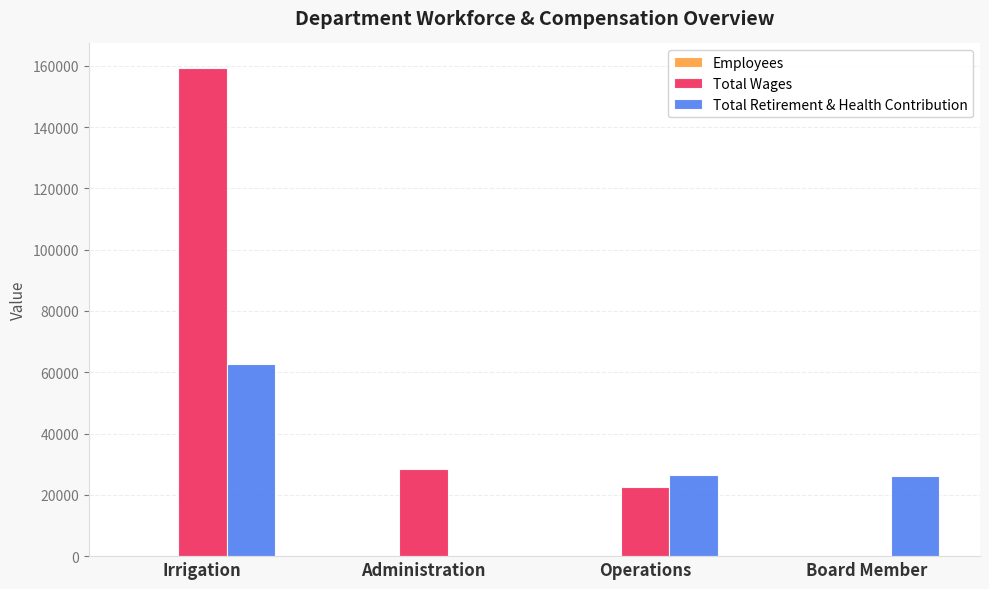

At which label is Total Wages closest to 79655?

Administration